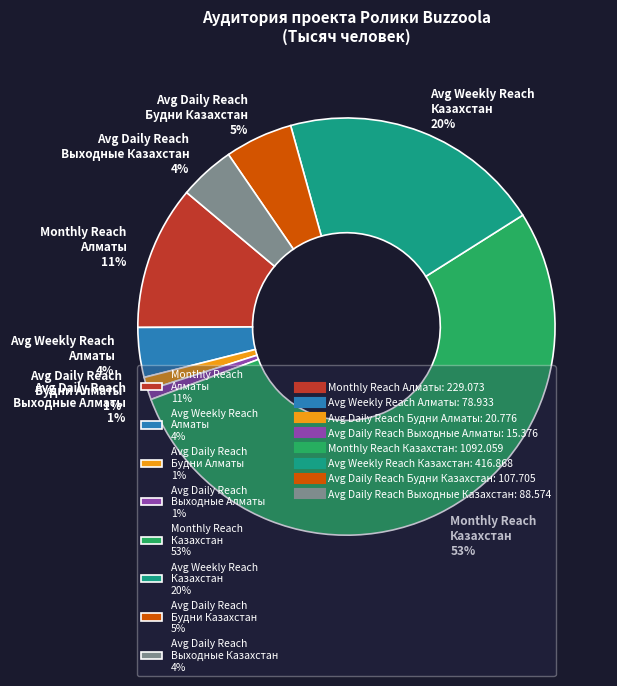

How many segments does this pie chart have?

8